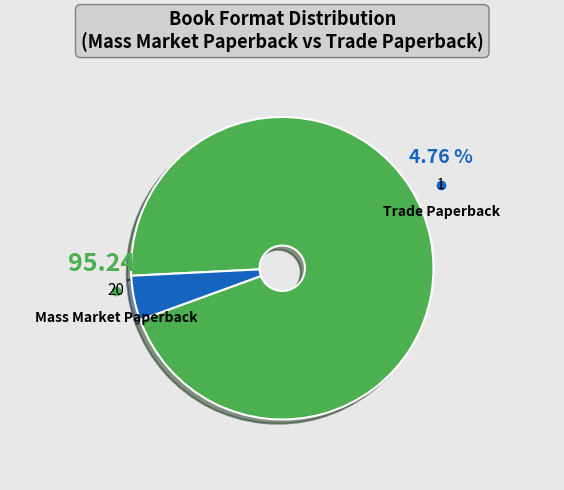

Which category has the biggest portion of the pie?

Mass Market Paperback